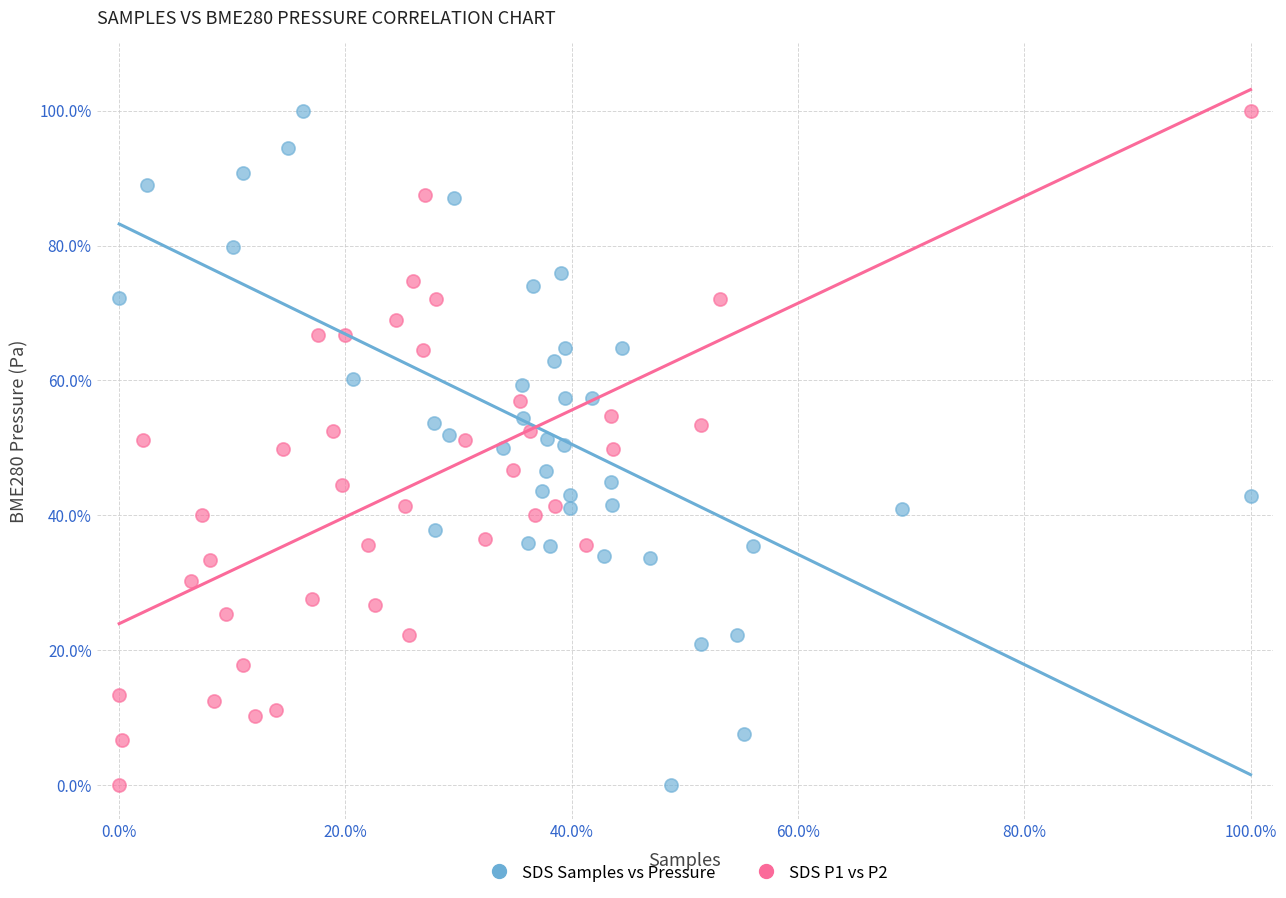

What are all the series names shown in the legend?

SDS Samples vs Pressure, SDS P1 vs P2